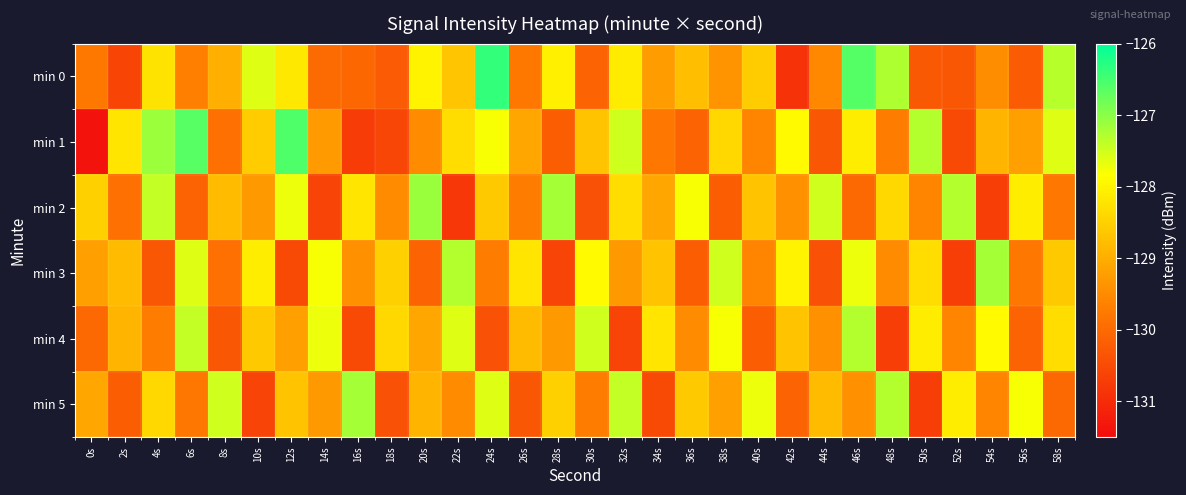

What is the spread (max minus min) of values at 44s?

2.9